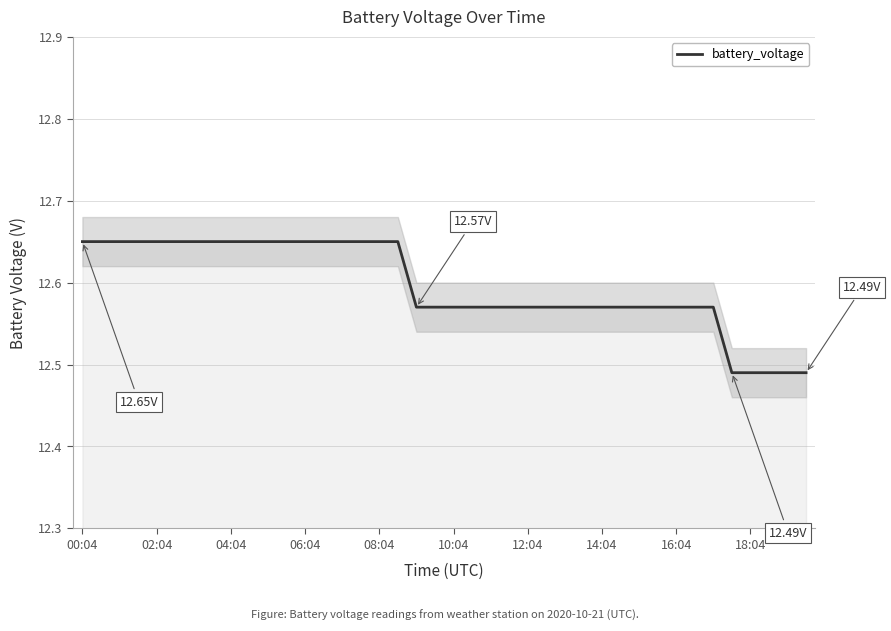

What is the approximate value at 27?

12.6